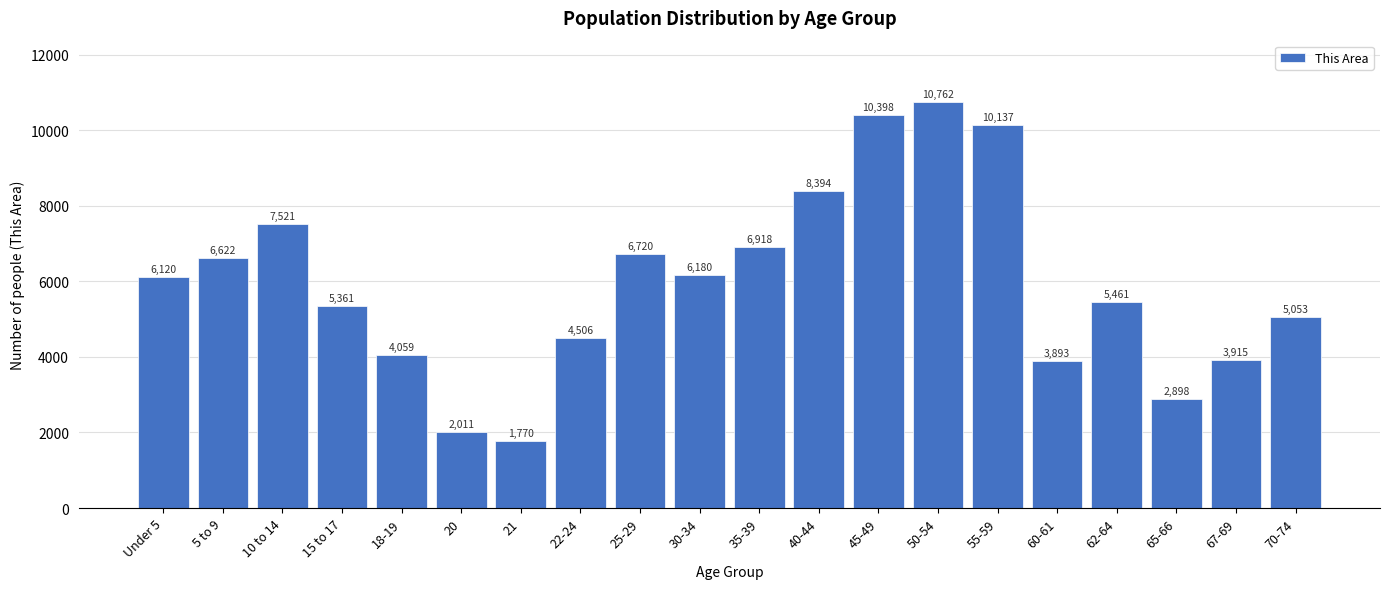

Reading left to right, extract all data points from this chart.

Under 5=6120	5 to 9=6622	10 to 14=7521	15 to 17=5361	18-19=4059	20=2011	21=1770	22-24=4506	25-29=6720	30-34=6180	35-39=6918	40-44=8394	45-49=10398	50-54=10762	55-59=10137	60-61=3893	62-64=5461	65-66=2898	67-69=3915	70-74=5053